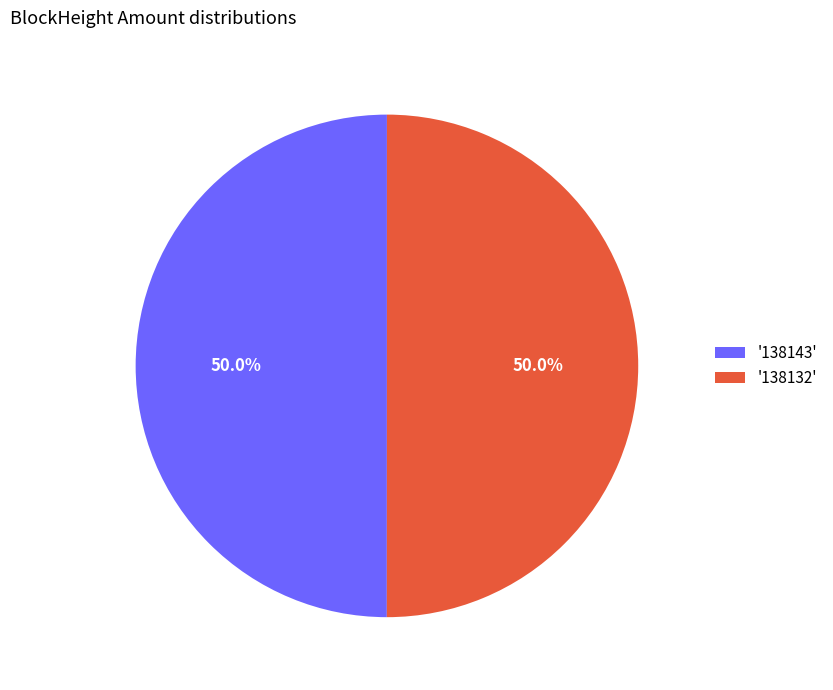

What percentage do '138143' and '138132' together represent?

100.0%